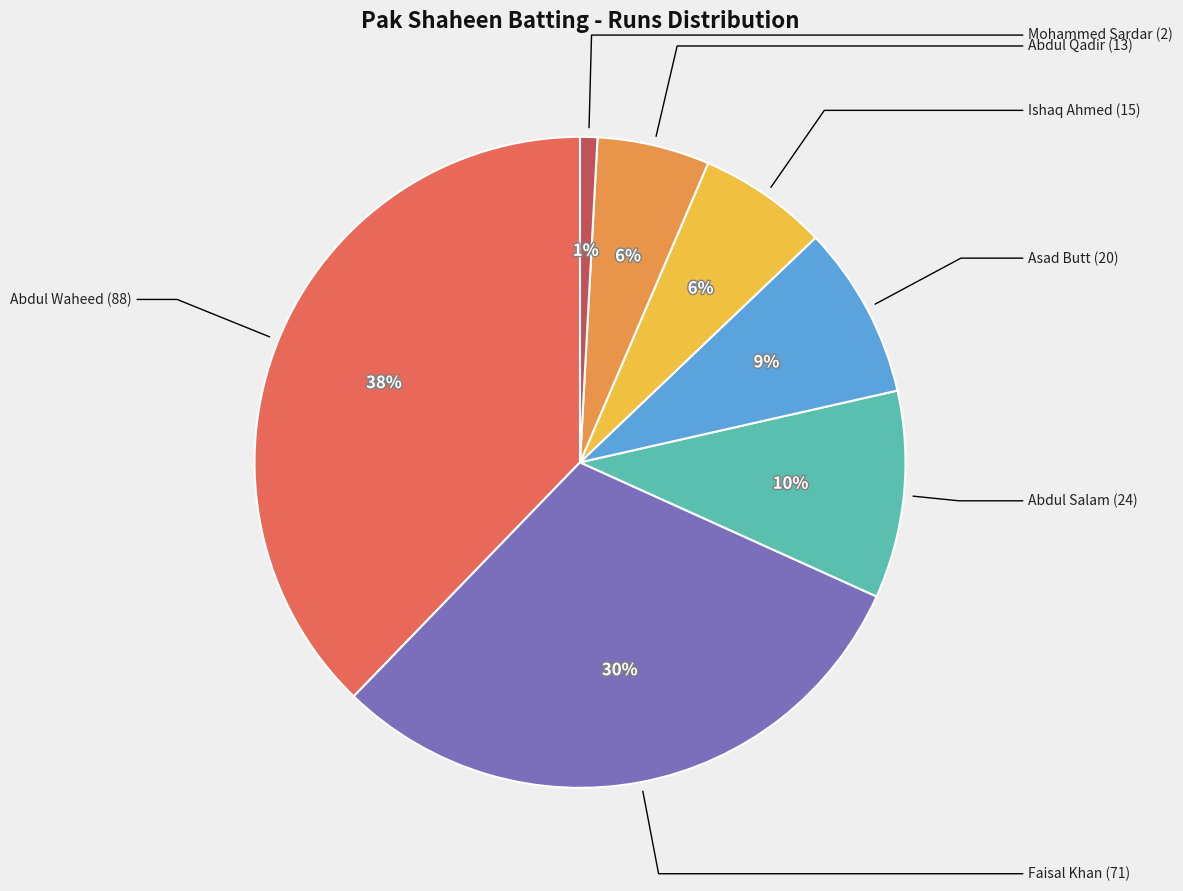

How many slices are in this pie chart?

7